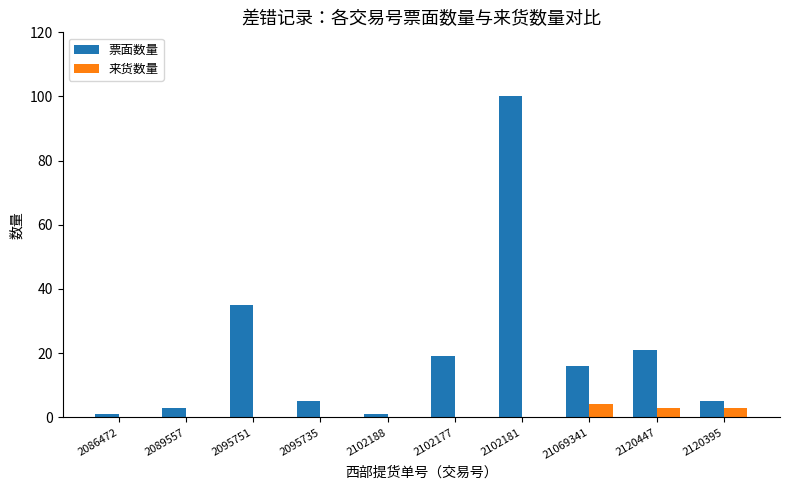

How many distinct data groups are displayed?

2